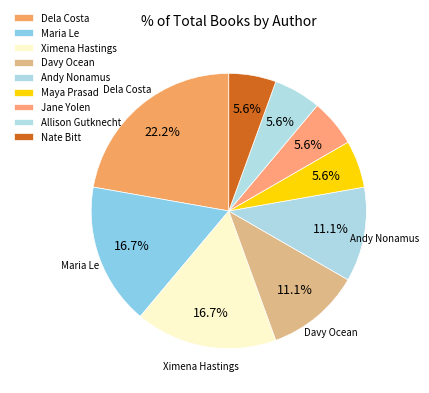

The Nate Bitt slice represents 16% of the pie. True or false?

False